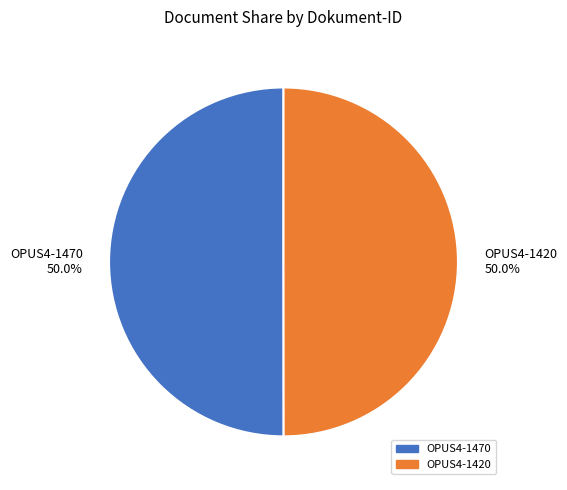

To the nearest percent, what is the combined percentage of OPUS4-1470 and OPUS4-1420?

100%